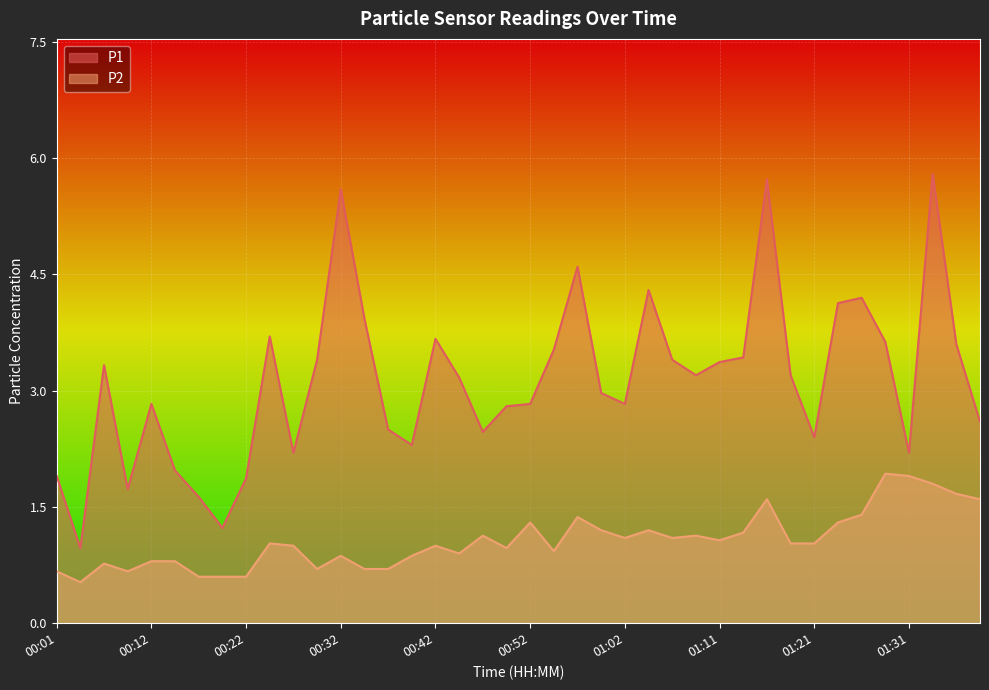

True or false: P1 has a value of 4.5 at 01:11.

False